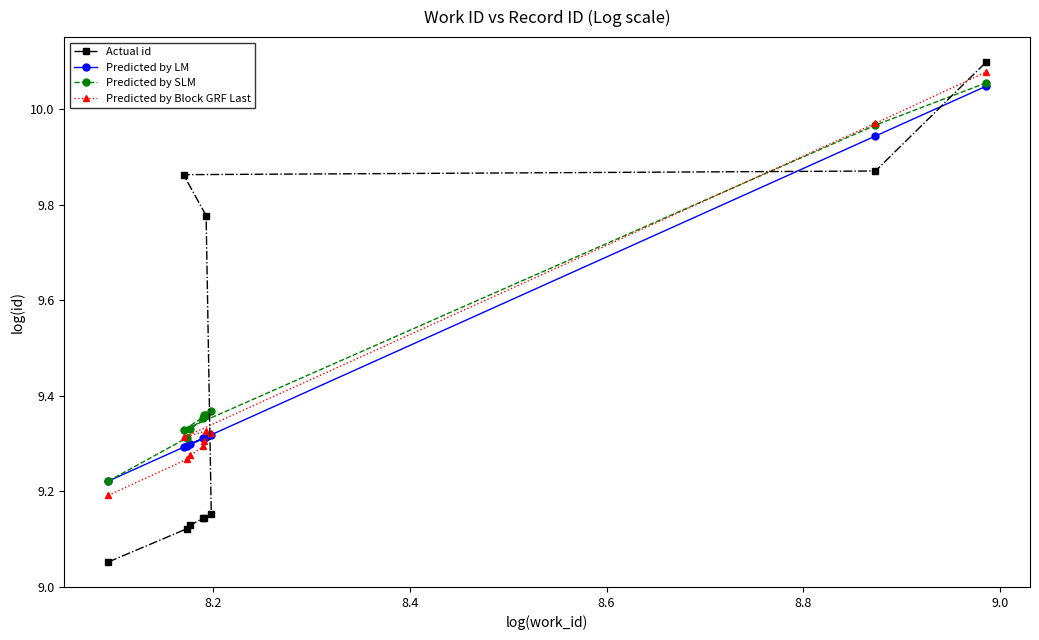

At how many categories does at least one series exceed 9?

10